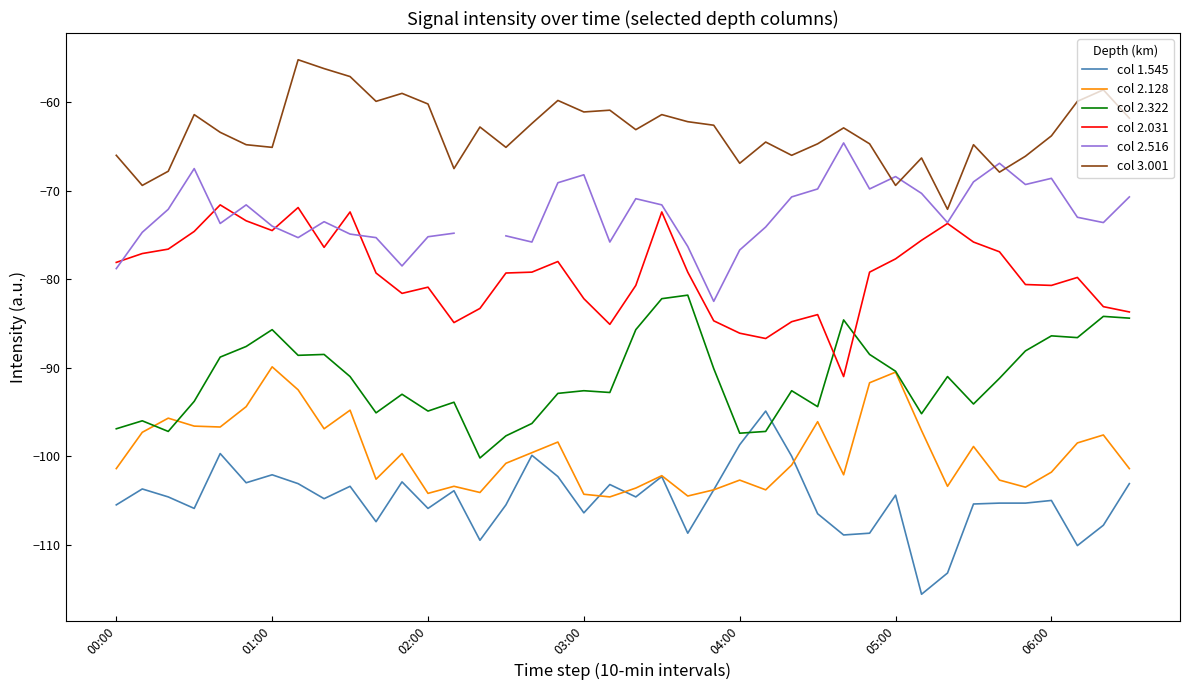

At which category is the sum across all series the highest?

7